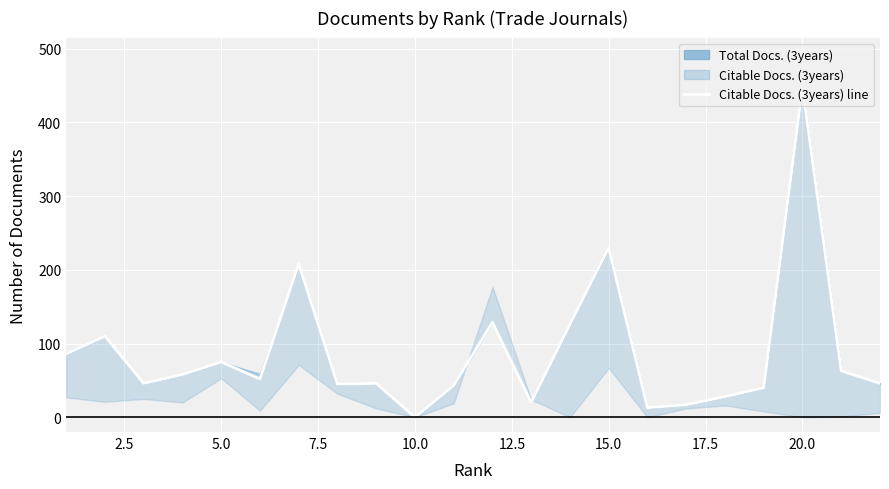

What is the value of the 6th point from the left?

52